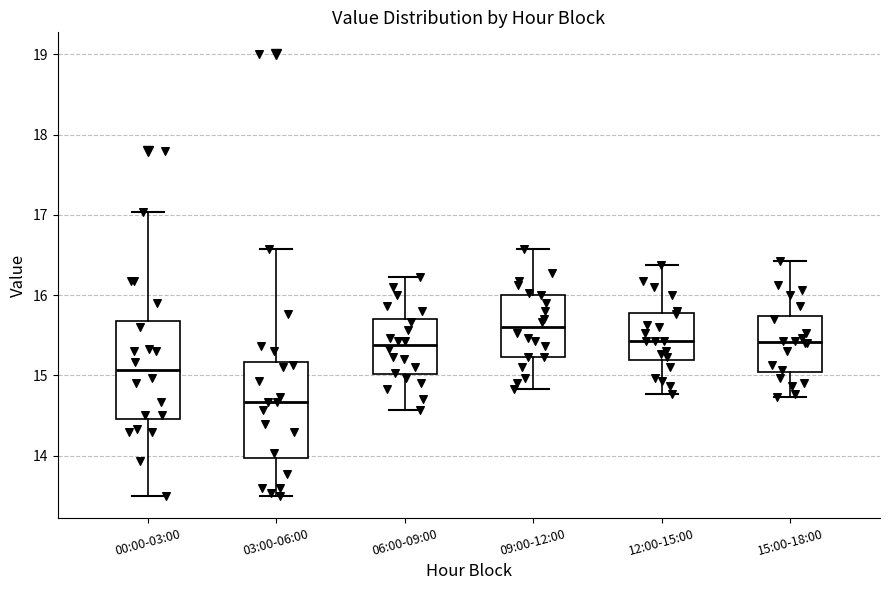

Which box has the highest median line?

09:00-12:00